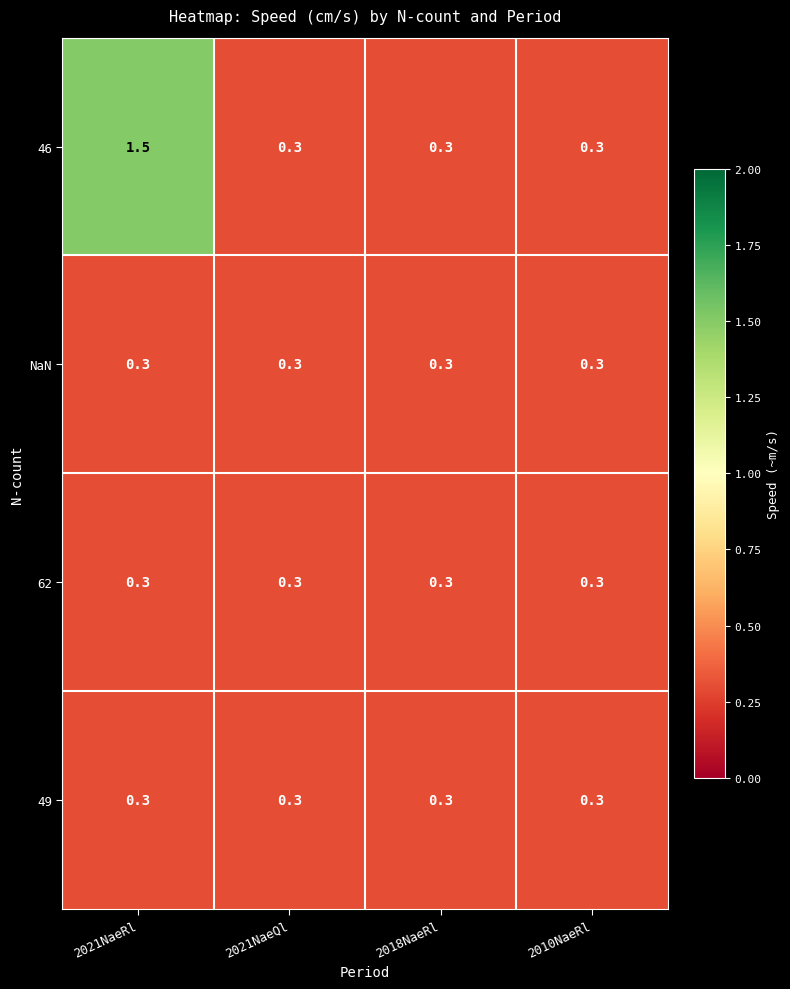

What is the total value across all series at 2021NaeRl?

2.4